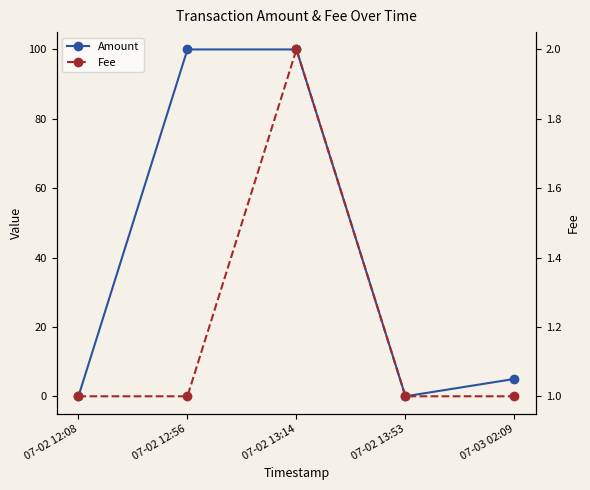

Which series has the largest total across all categories?

Amount